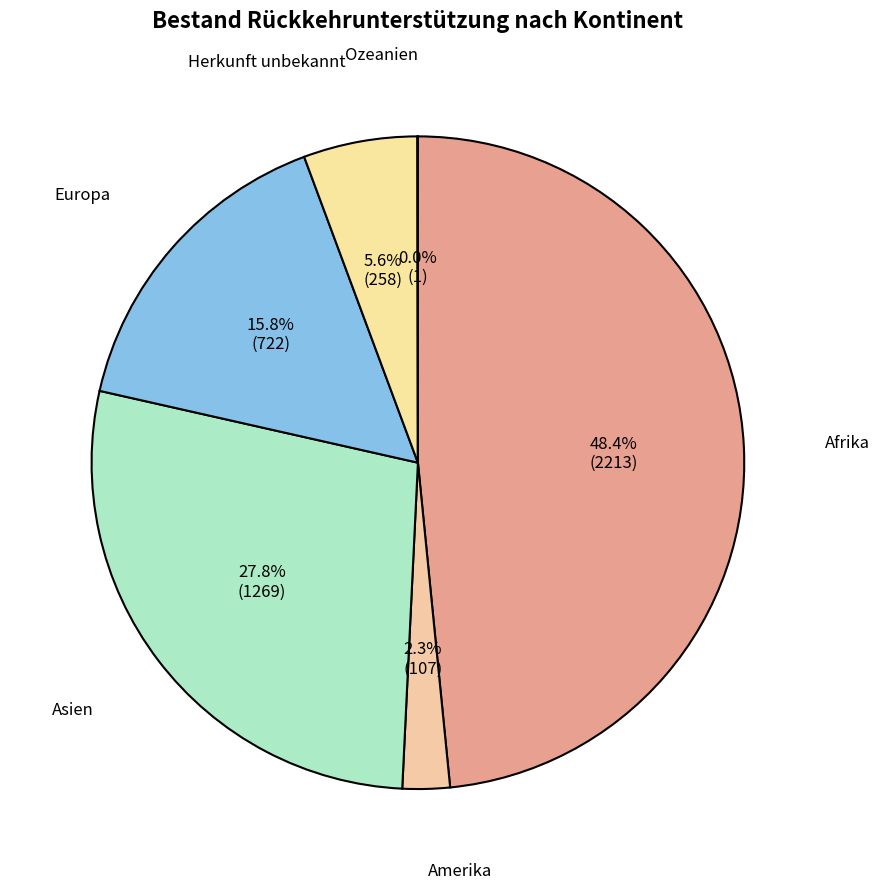

Which category has the biggest portion of the pie?

Afrika